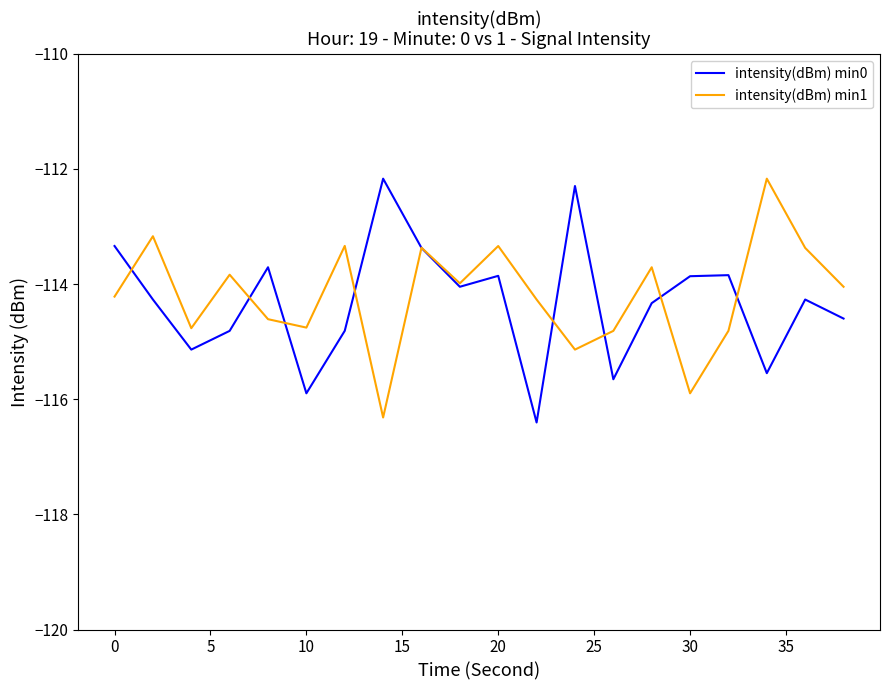

True or false: intensity(dBm) min0 has more than 2 points higher than both neighbors.

True